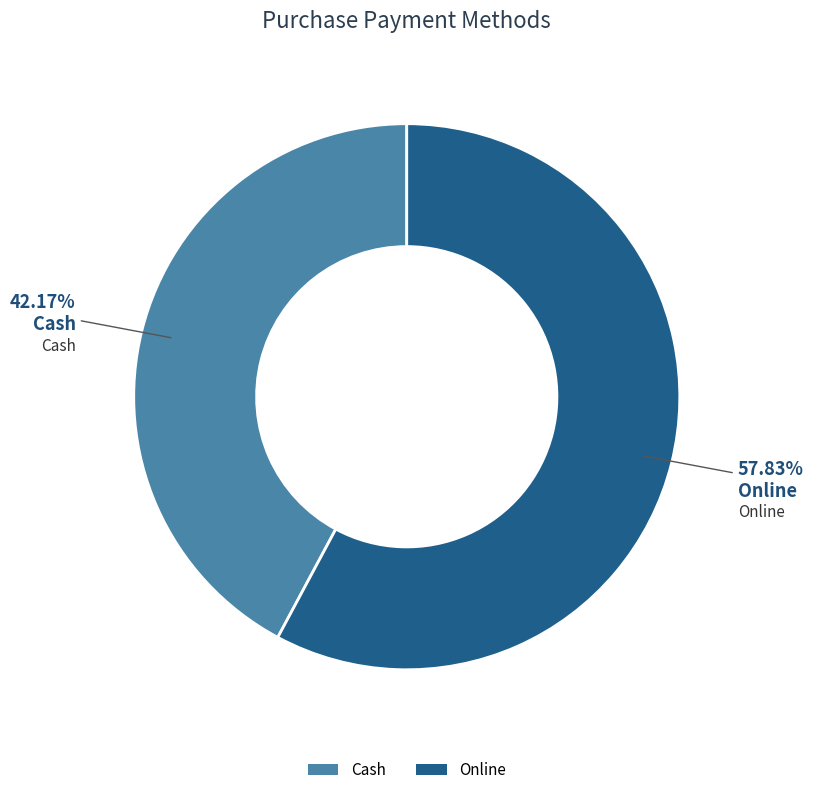

To the nearest percent, what is the difference between the largest and smallest slice percentages?

16%